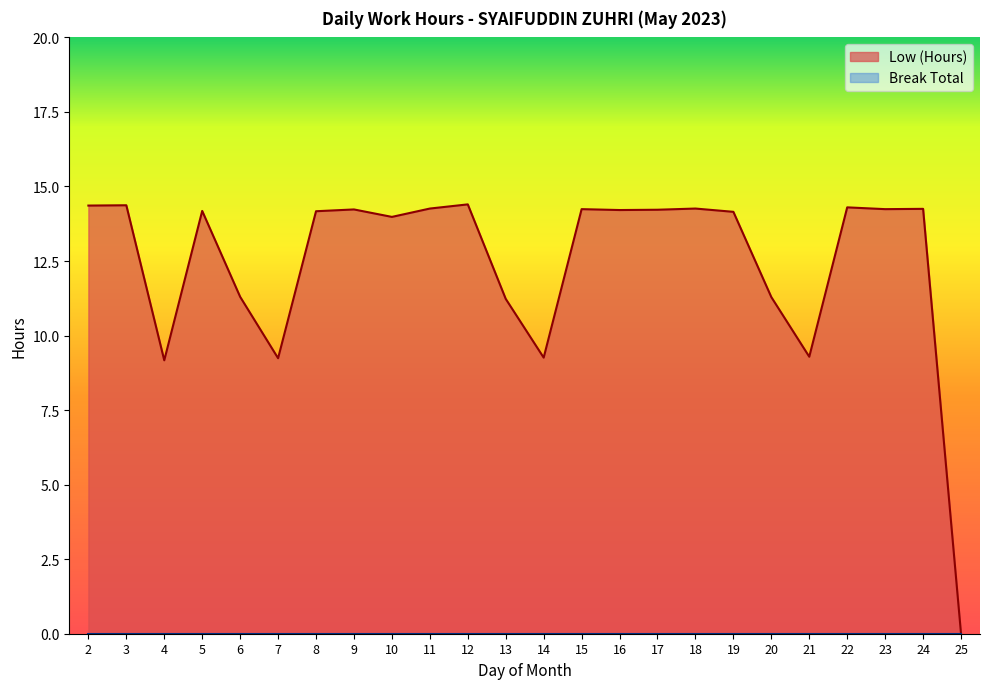

List the labels in order of value, largest first.

12, 3, 2, 22, 11, 18, 24, 15, 23, 9, 17, 16, 5, 8, 19, 10, 6, 20, 13, 21, 14, 7, 4, 25